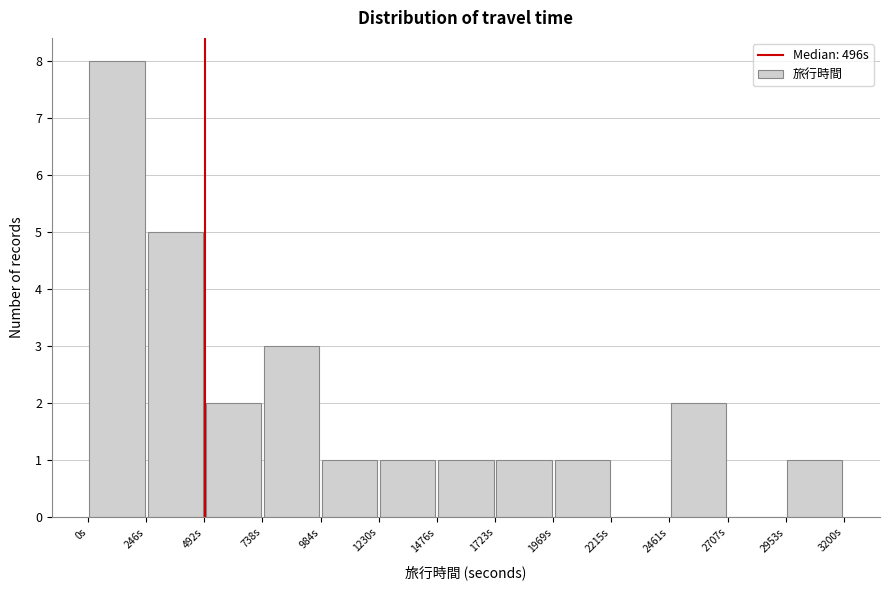

Reading left to right, list every bar in this chart as the range it spans on the x-axis followed by its height. Neither the bar edges nor the heights are printed on the chart, so give them approximately, as read against the axes.

0 to 250: 8
250 to 500: 5
500 to 750: 2
750 to 1000: 3
1000 to 1250: 1
1250 to 1500: 1
1500 to 1700: 1
1700 to 1950: 1
1950 to 2200: 1
2200 to 2450: 0
2450 to 2700: 2
2700 to 2950: 0
2950 to 3200: 1